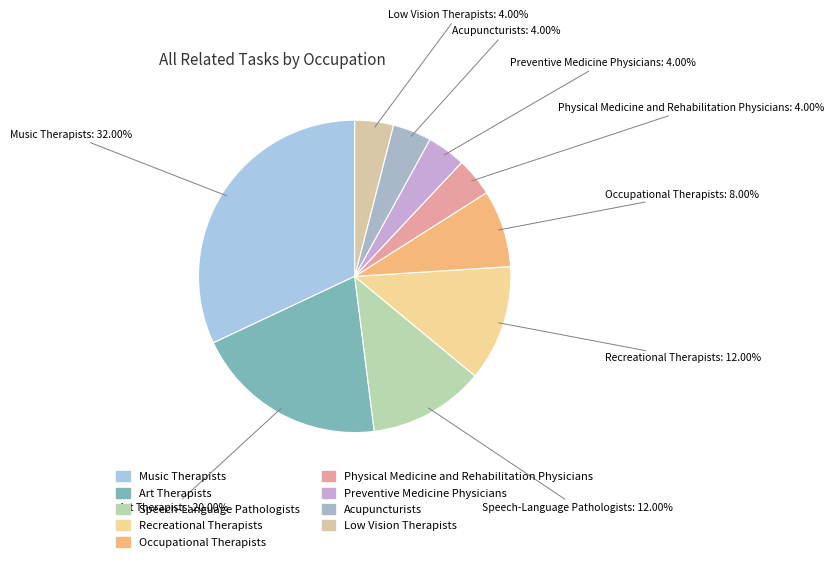

Count the number of slices in the pie.

9